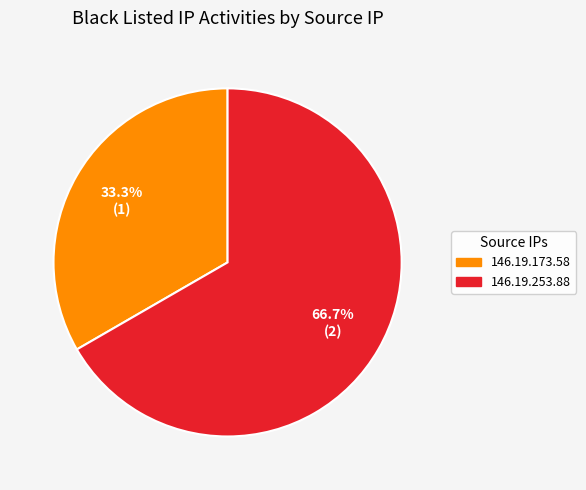

Which slice is the smallest?

146.19.173.58